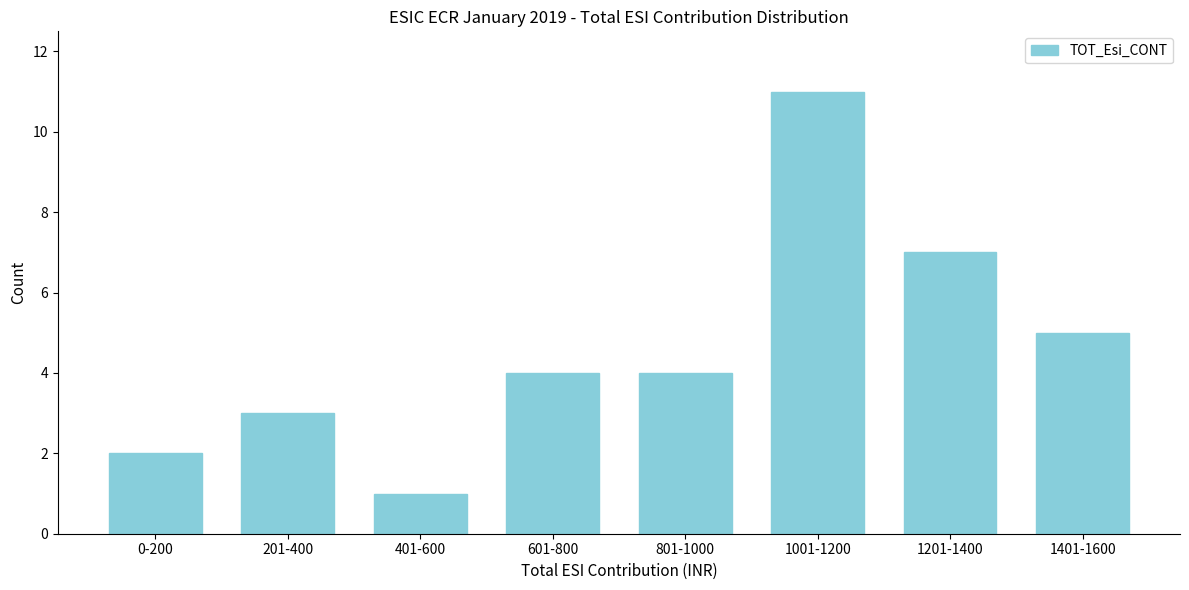

Reading right to left, list all the values displayed in this chart.

5	7	11	4	4	1	3	2